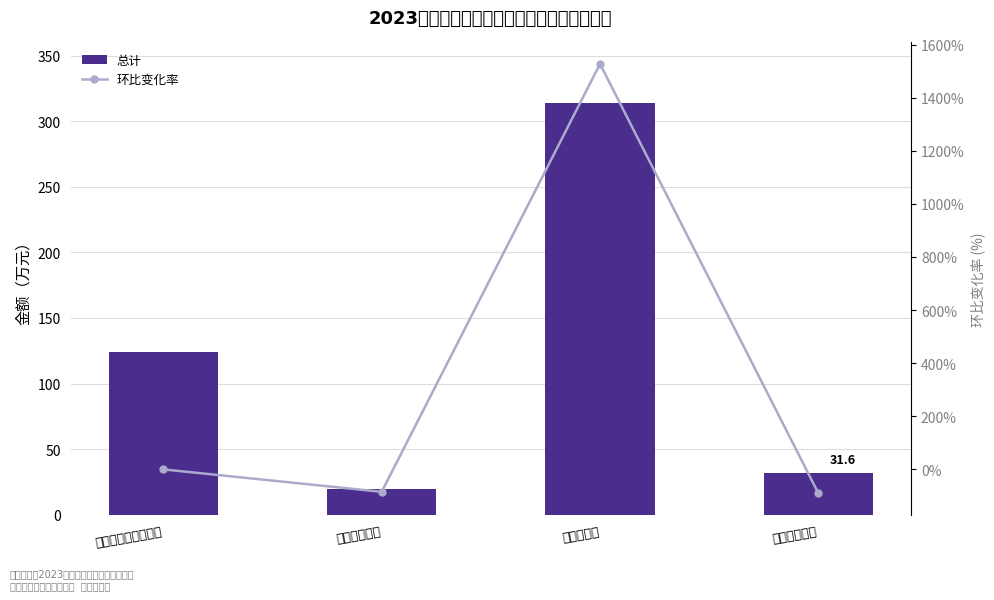

What position from the left is 农林水支出?

3